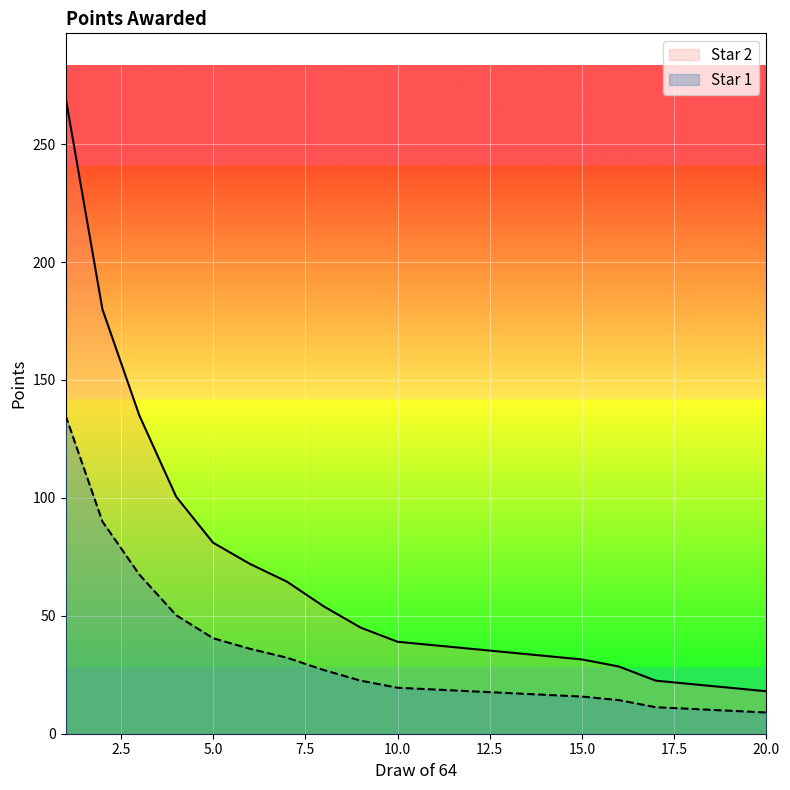

True or false: Star 1 has more than 1 interior local peaks.

False